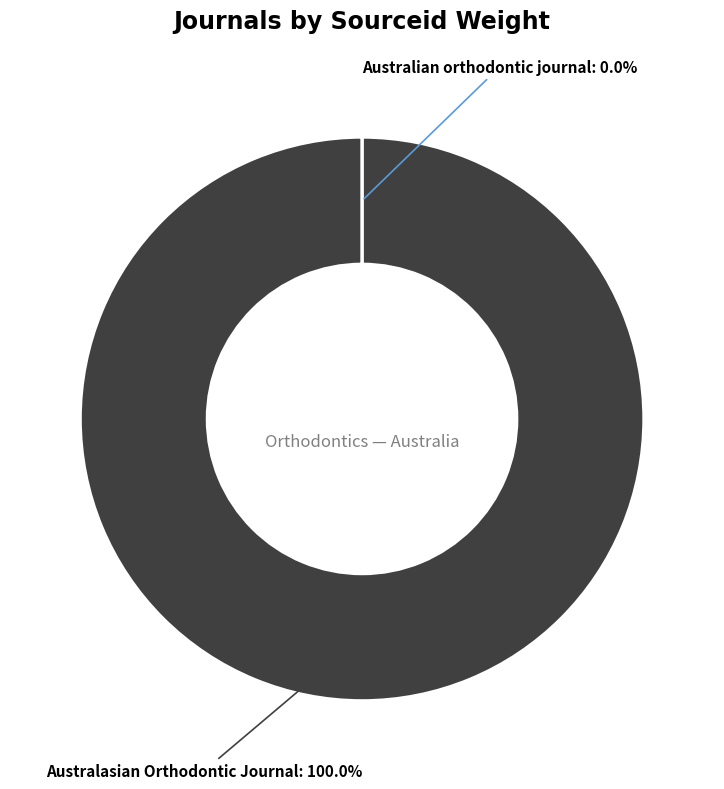

What is the largest slice in the pie chart?

Australasian Orthodontic Journal